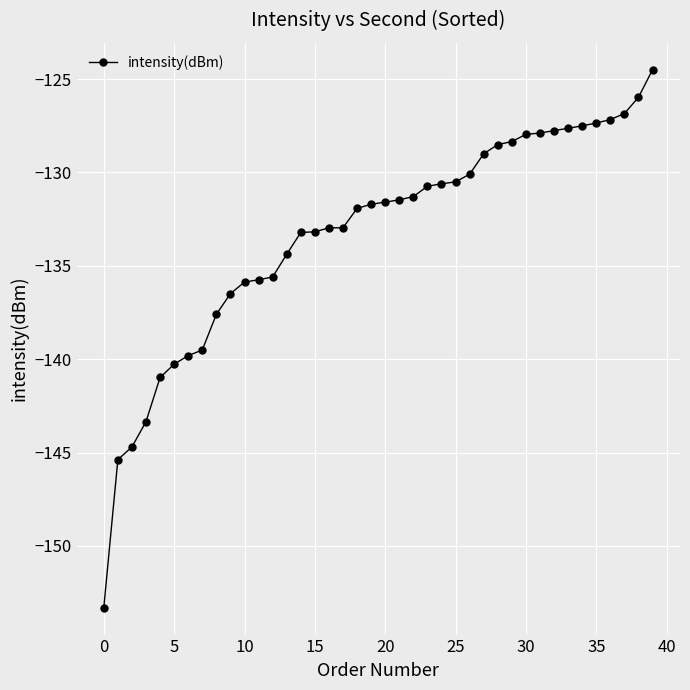

What is the difference between the maximum and minimum values?

28.8